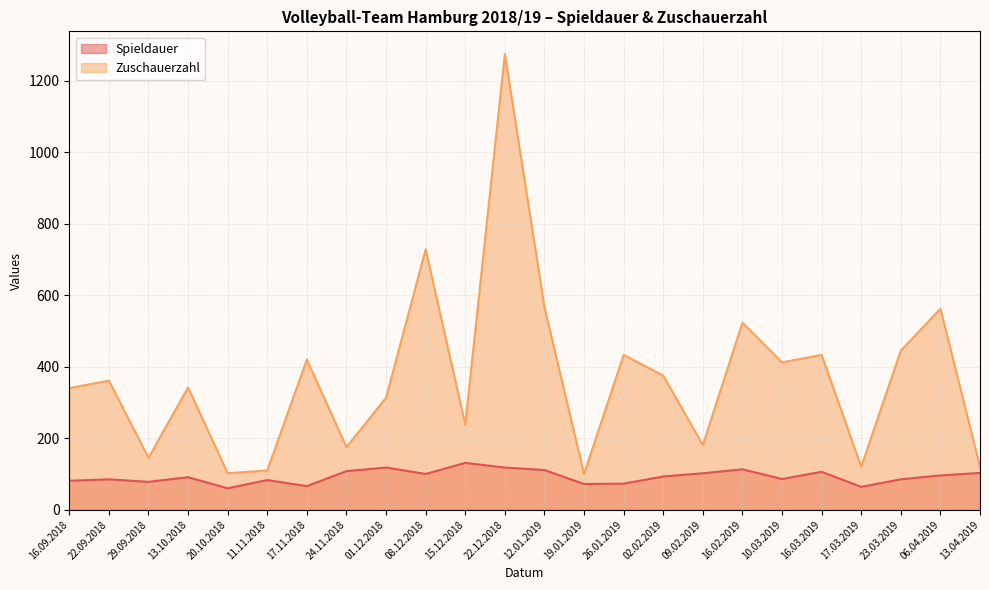

What is the maximum value shown in the chart?

1274